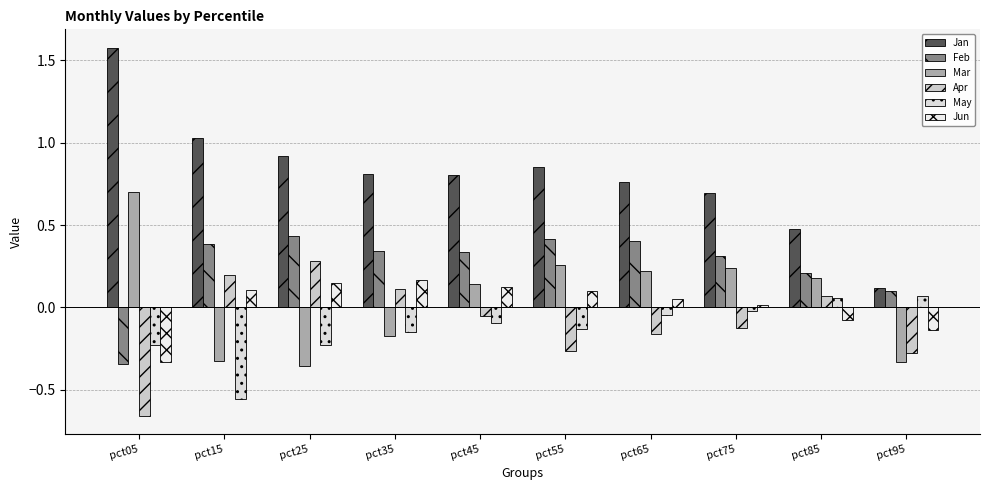

What value does the Feb series have at pct95?

0.1